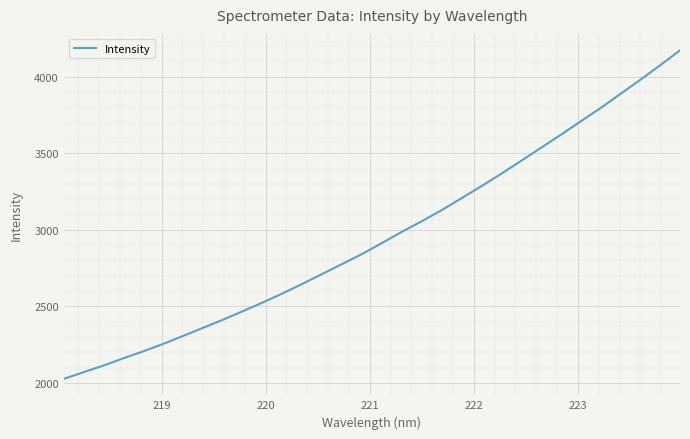

Does the chart display data point markers on the line(s)?

No